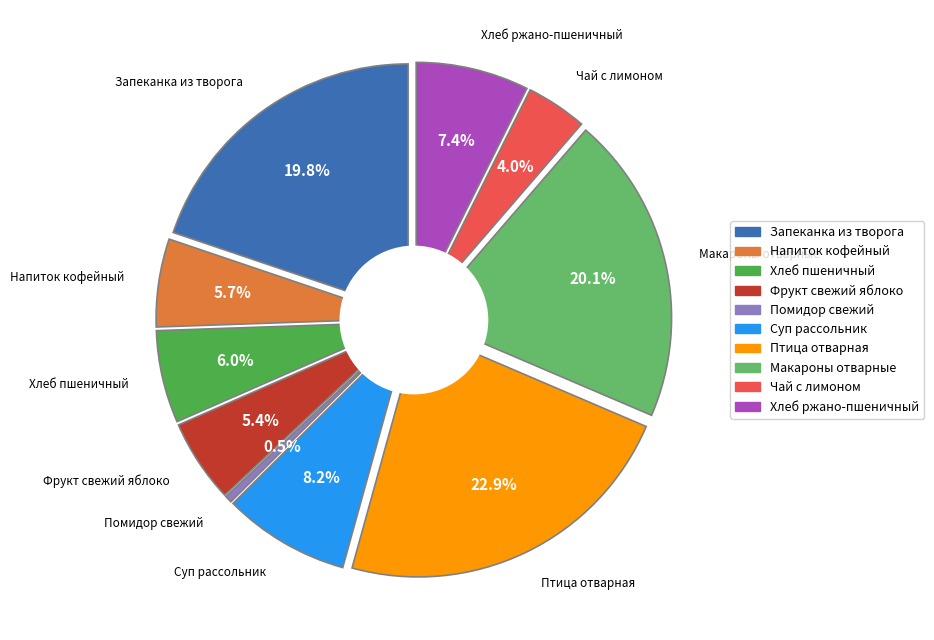

What is the change in value from Хлеб пшеничный to Птица отварная?

+262.7